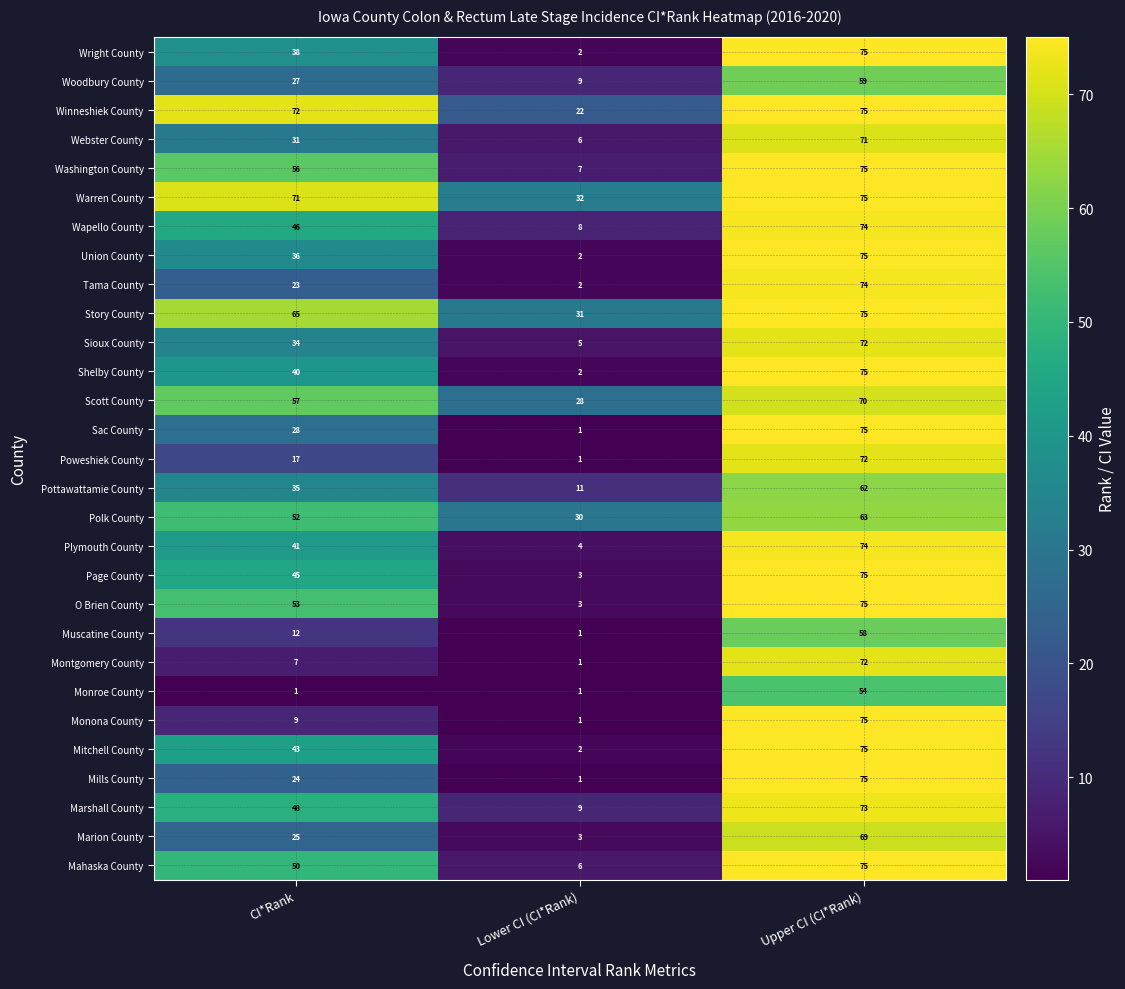

How many categories are shown in the chart?

3